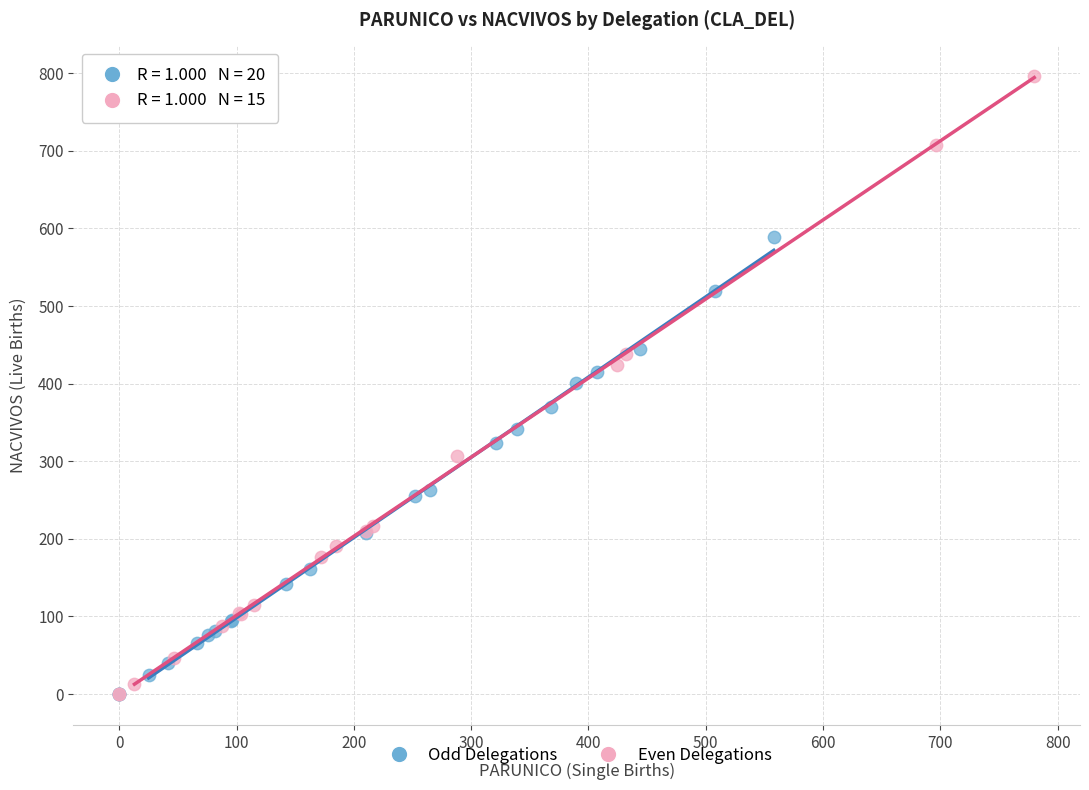

Which series has the largest Y range (max minus min)?

Even Delegations